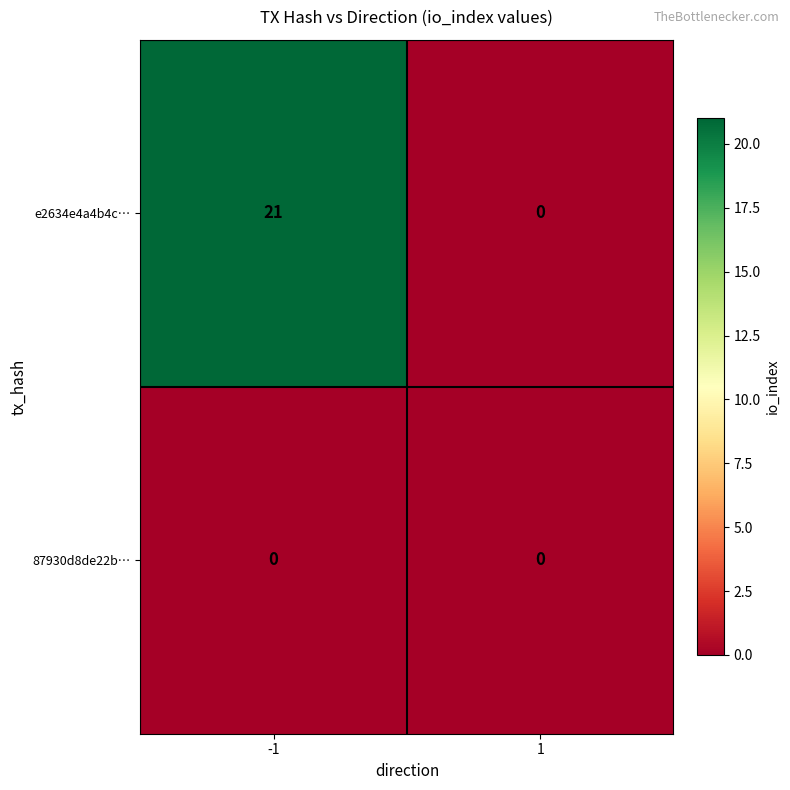

Which series has the largest range (max minus min)?

e2634e4a4b4c…